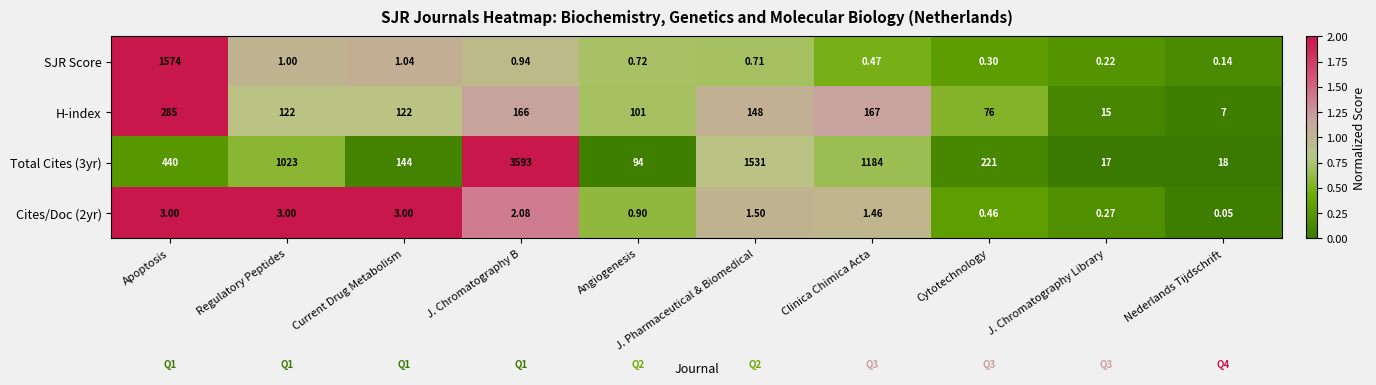

Which series changed the most between Apoptosis and Regulatory Peptides?

SJR Score